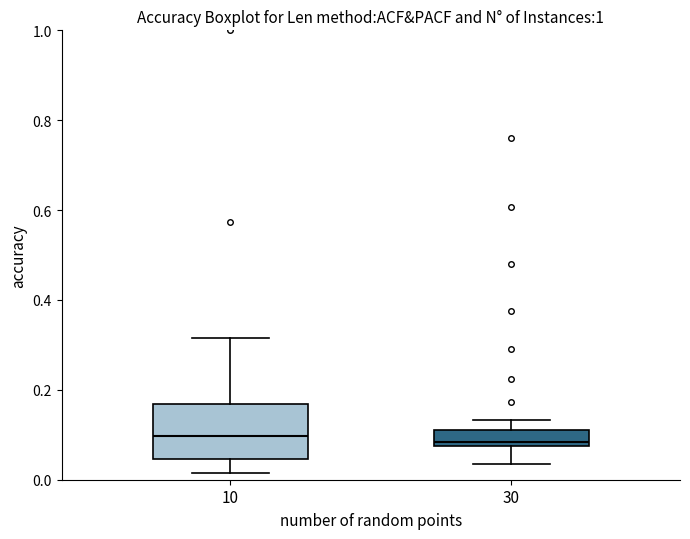

Reading left to right, read every box against the y-axis: the position of its median line, the range the box covers, and the ends of its whiskers. The values are not printed on the chart, so give them approximately, as read against the axis.

10: median 0.10, box 0.04 to 0.16, whiskers 0.02 to 0.32
30: median 0.08 (just above the box's lower edge), box 0.08 to 0.12, whiskers 0.04 to 0.14